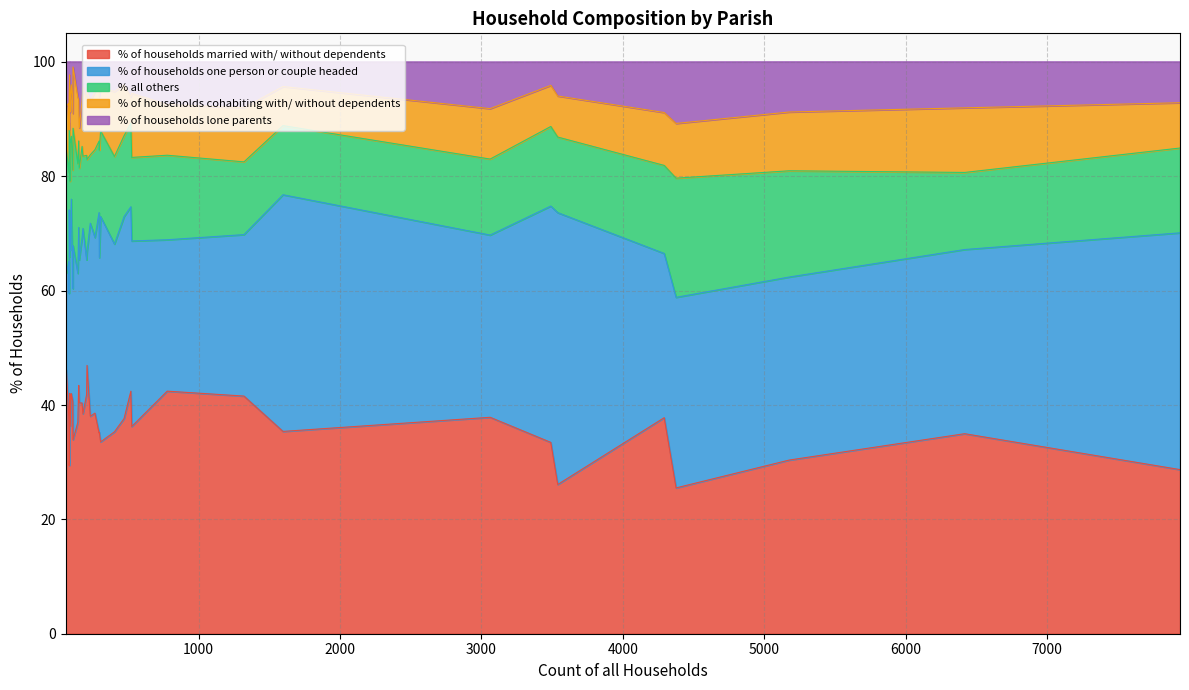

The value of % of households one person or couple headed at Holt is 55.1. True or false?

False